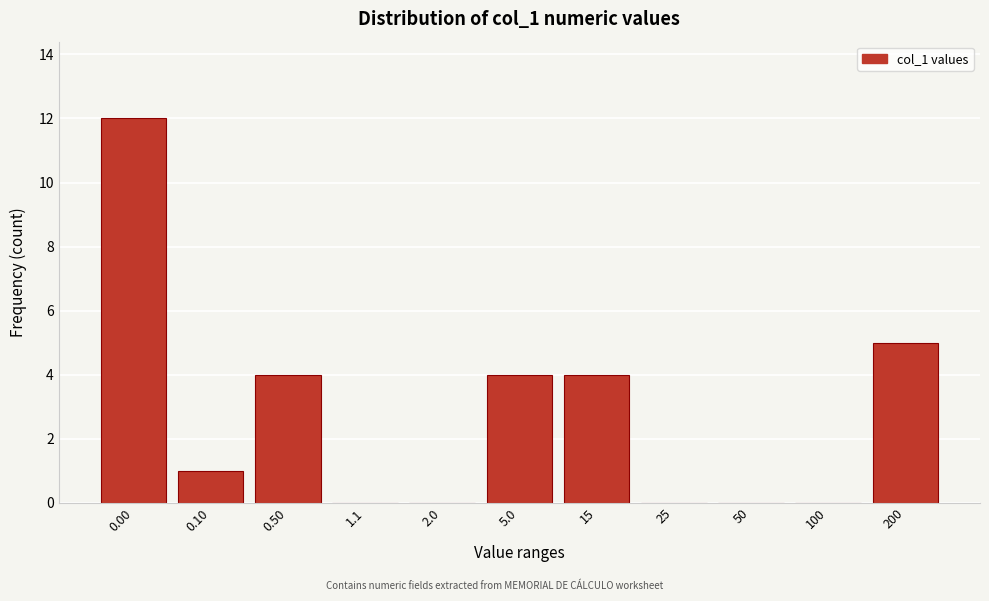

Reading left to right, transcribe all the data shown in this chart.

0.00=12	0.10=1	0.50=4	1.1=0	2.0=0	5.0=4	15=4	25=0	50=0	100=0	200=5